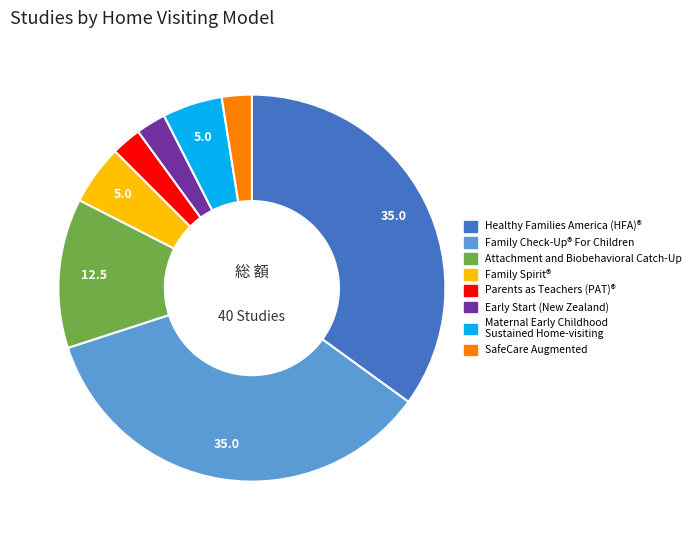

Is there any slice that represents more than half of the pie?

No